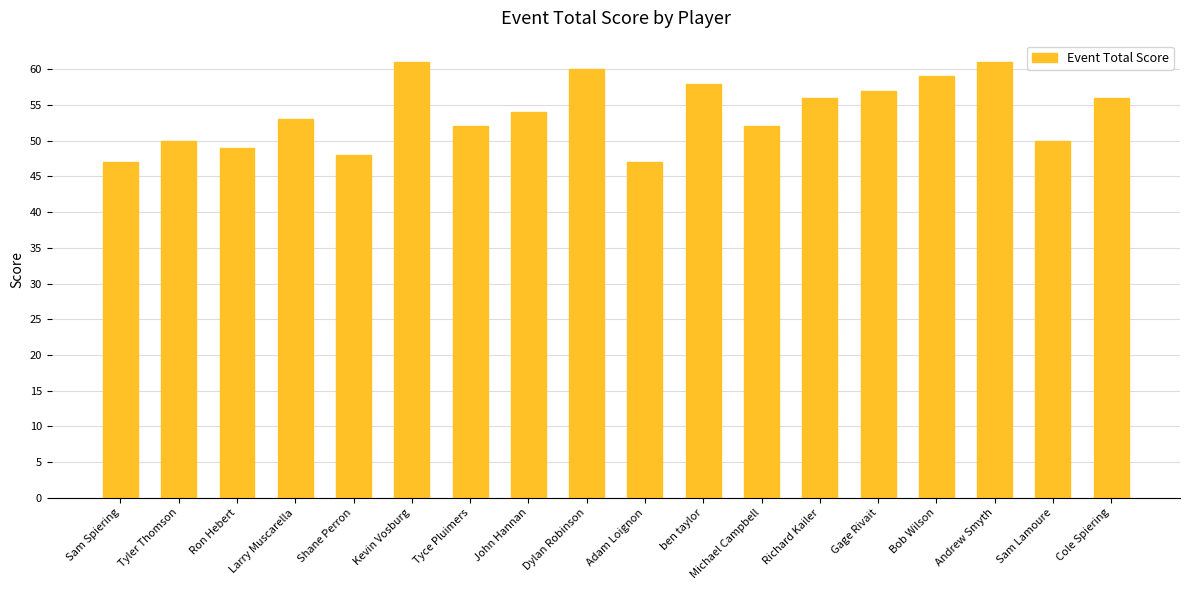

Reading right to left, extract all data points from this chart.

Cole Spiering=56	Sam Lamoure=50	Andrew Smyth=61	Bob Wilson=59	Gage Rivait=57	Richard Kailer=56	Michael Campbell=52	ben taylor=58	Adam Loignon=47	Dylan Robinson=60	John Hannan=54	Tyce Pluimers=52	Kevin Vosburg=61	Shane Perron=48	Larry Muscarella=53	Ron Hebert=49	Tyler Thomson=50	Sam Spiering=47